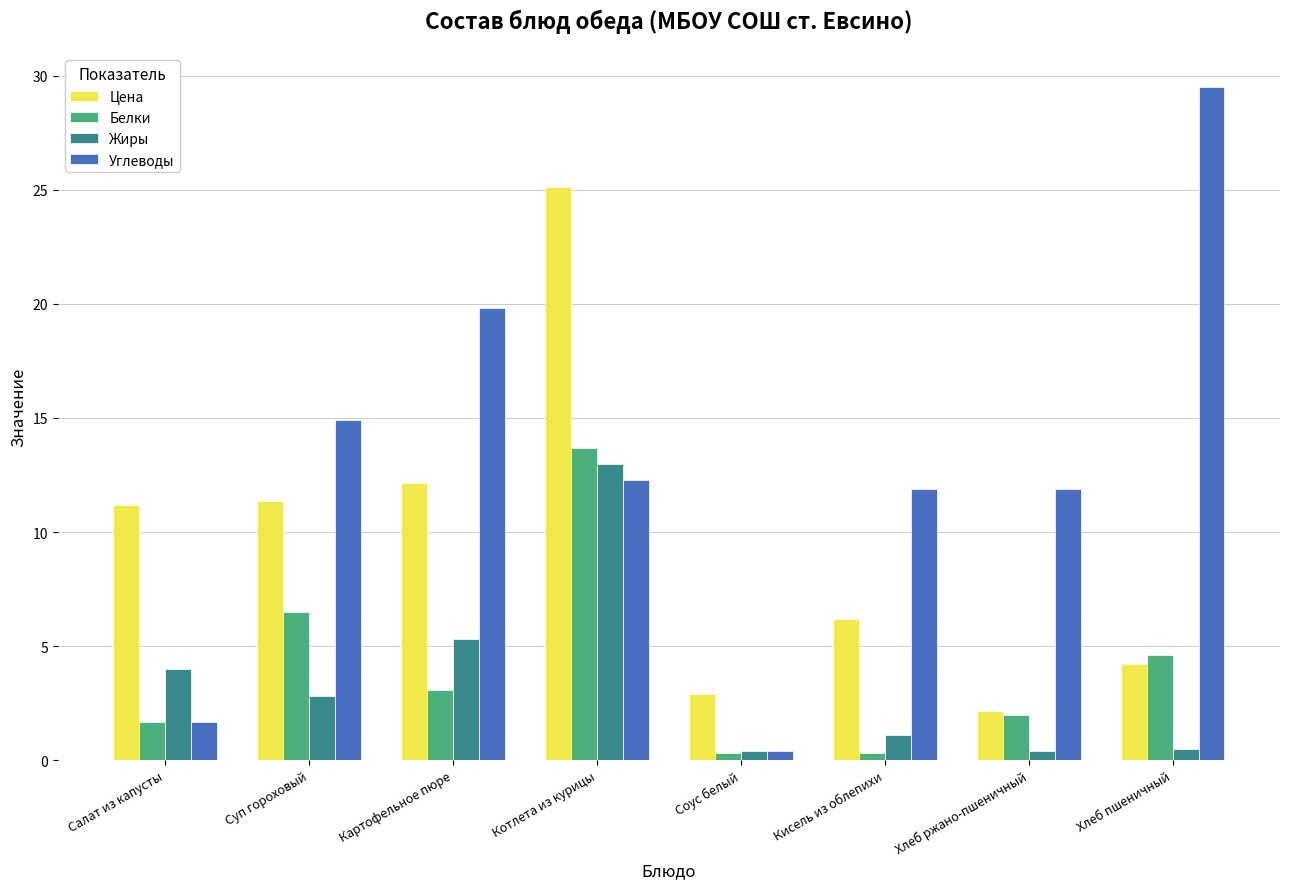

Which series changed the most between Картофельное пюре and Хлеб ржано-пшеничный?

Цена